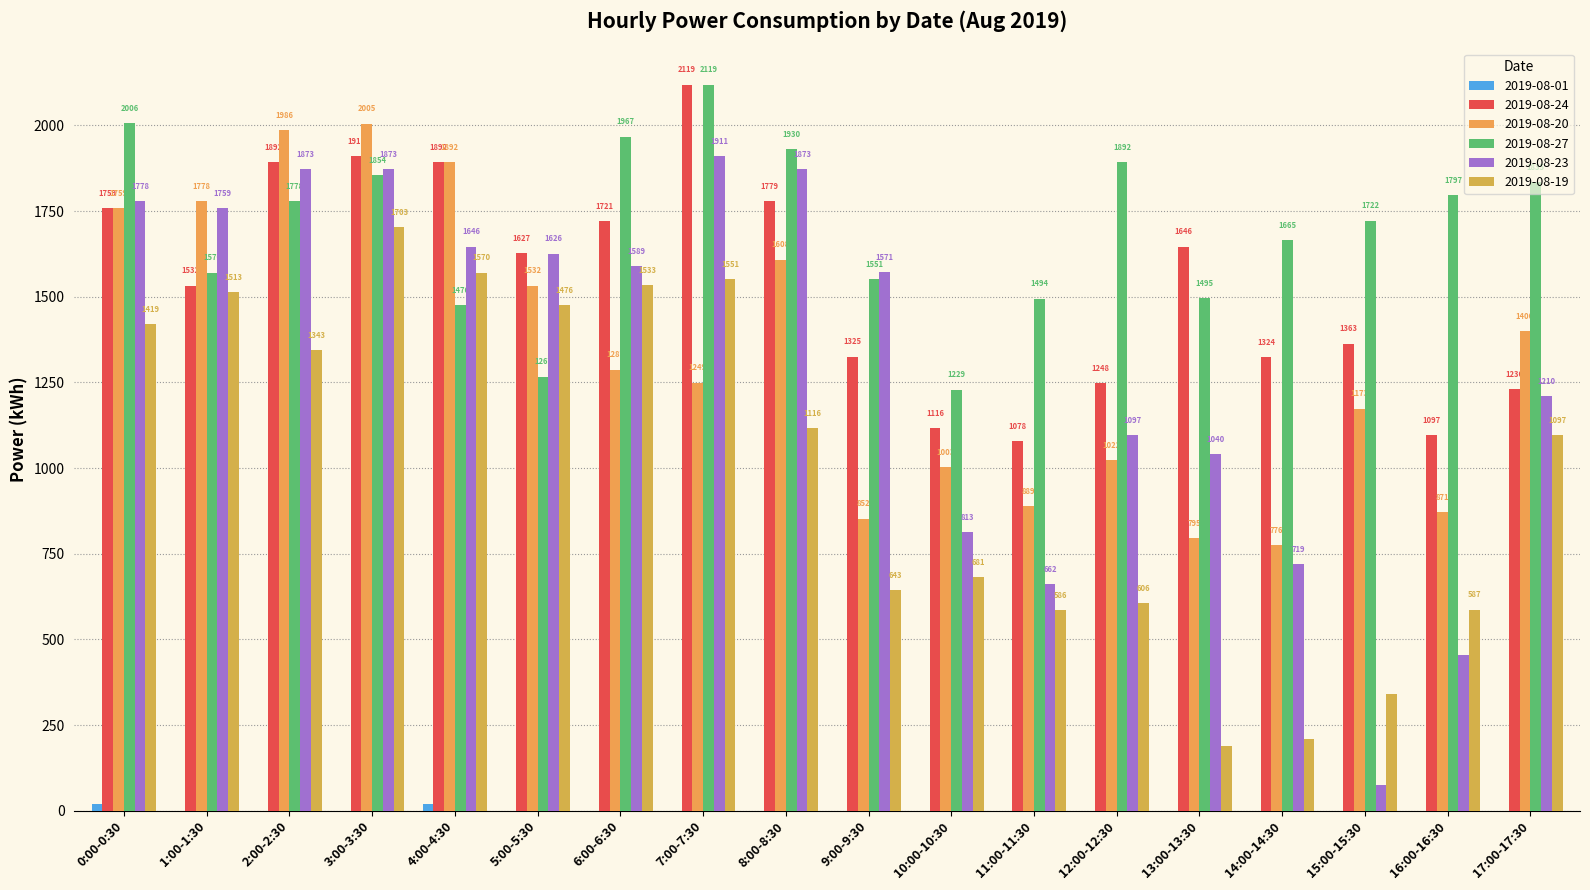

Reading right to left, what are all the values shown in this chart?

2019-08-01: 0	0	0	0	0	0	0	0	0	0	0	0	0	19	0	0	0	19
2019-08-24: 1230	1097	1363	1324	1646	1248	1078	1116	1325	1779	2119	1721	1627	1892	1911	1892	1532	1759
2019-08-20: 1400	871	1173	776	795	1022	889	1003	852	1608	1249	1287	1532	1892	2005	1986	1778	1759
2019-08-27: 1835	1797	1722	1665	1495	1892	1494	1229	1551	1930	2119	1967	1267	1476	1854	1778	1570	2006
2019-08-23: 1210	454	76	719	1040	1097	662	813	1571	1873	1911	1589	1626	1646	1873	1873	1759	1778
2019-08-19: 1097	587	340	208	189	606	586	681	643	1116	1551	1533	1476	1570	1703	1343	1513	1419